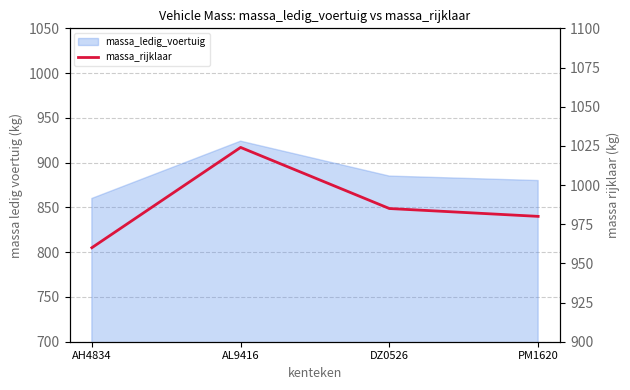

Rank the categories by value from lowest to highest.

AH4834, PM1620, DZ0526, AL9416